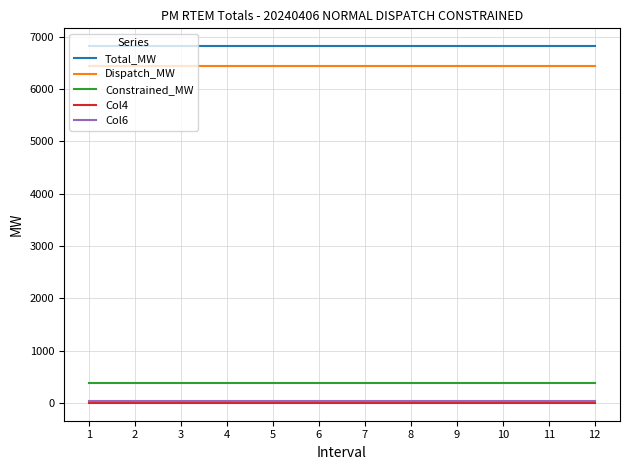

What is the lowest value of the Total_MW series?

6816.5